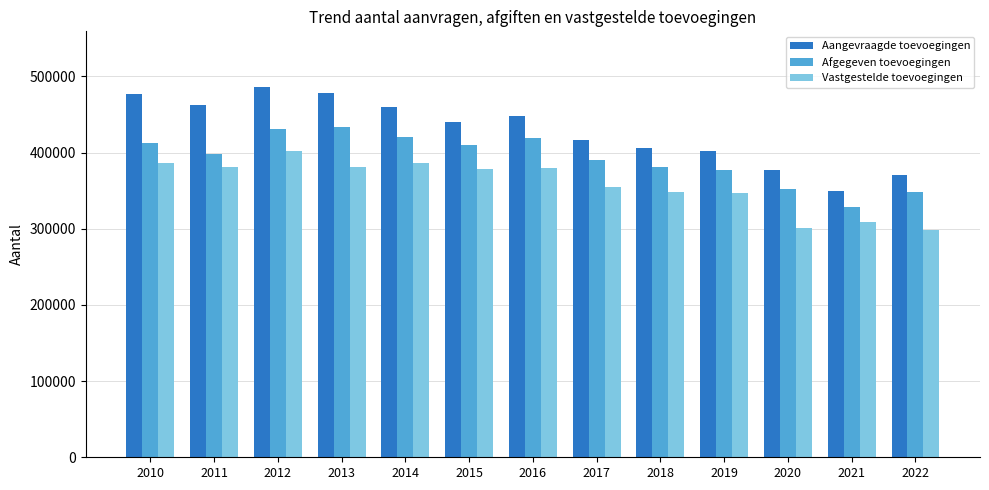

What is the value of the Aangevraagde toevoegingen bar at the 5th from the left?

460116